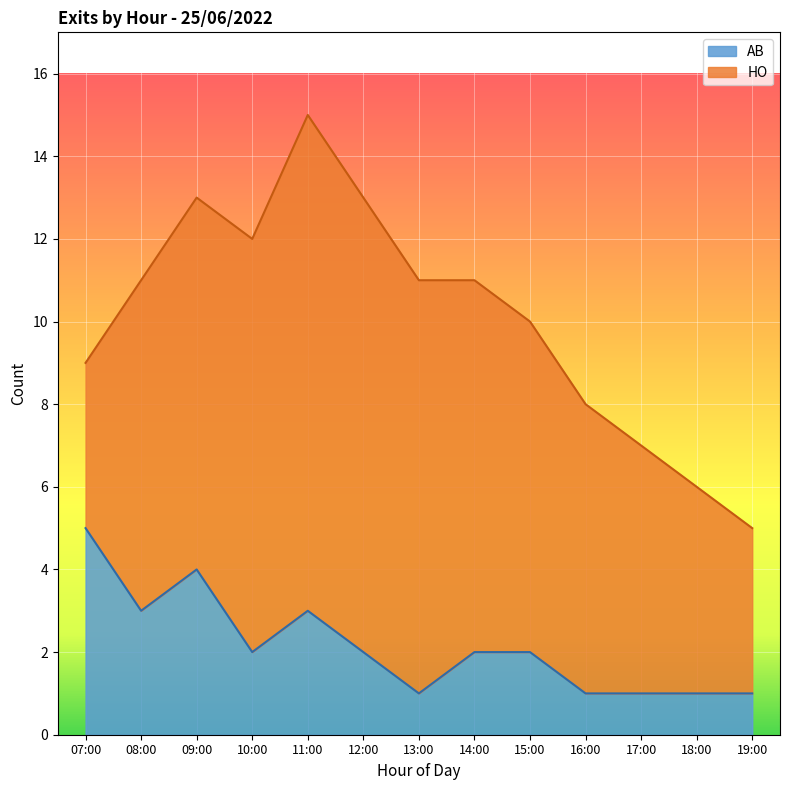

True or false: the data has more than 2 interior local peaks.

False